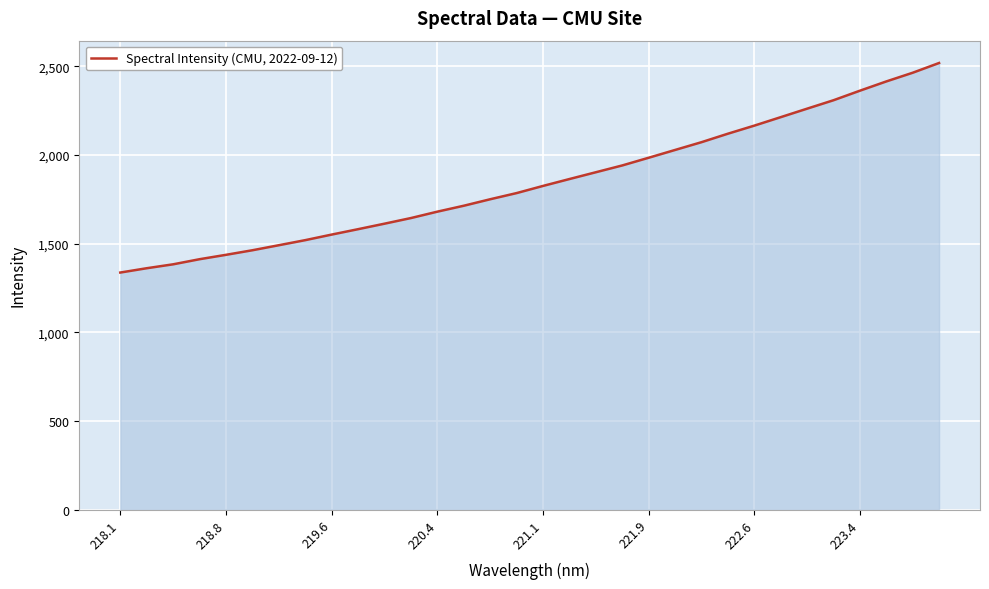

What is the greatest value displayed?

2518.0